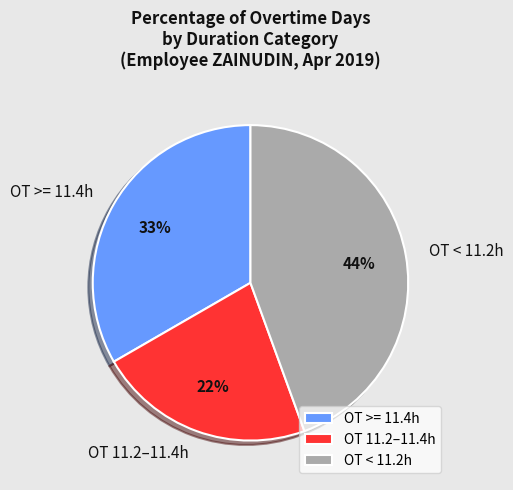

Does OT < 11.2h represent more than half of the total?

No